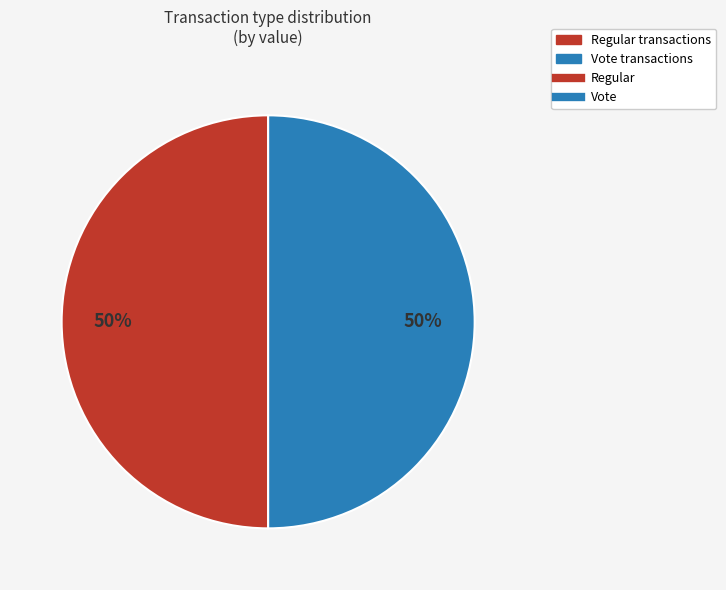

To the nearest percent, what is the average slice percentage?

50%